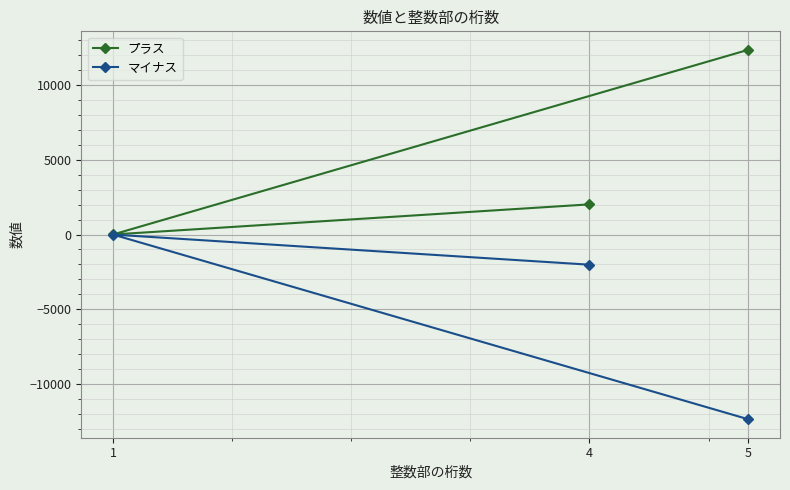

Reading left to right, list all the values displayed in this chart.

プラス: 1=3.1	4=2016.0	5=12345.7
マイナス: 1=-3.1	4=-2016.0	5=-12345.7